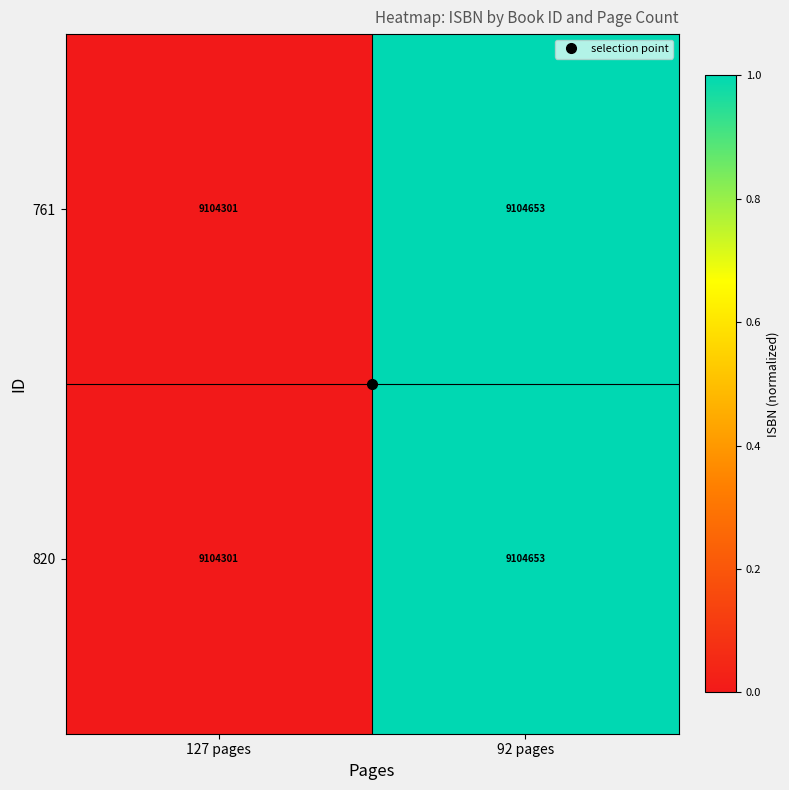

What is the difference between the maximum and minimum values in the 761 series?

352